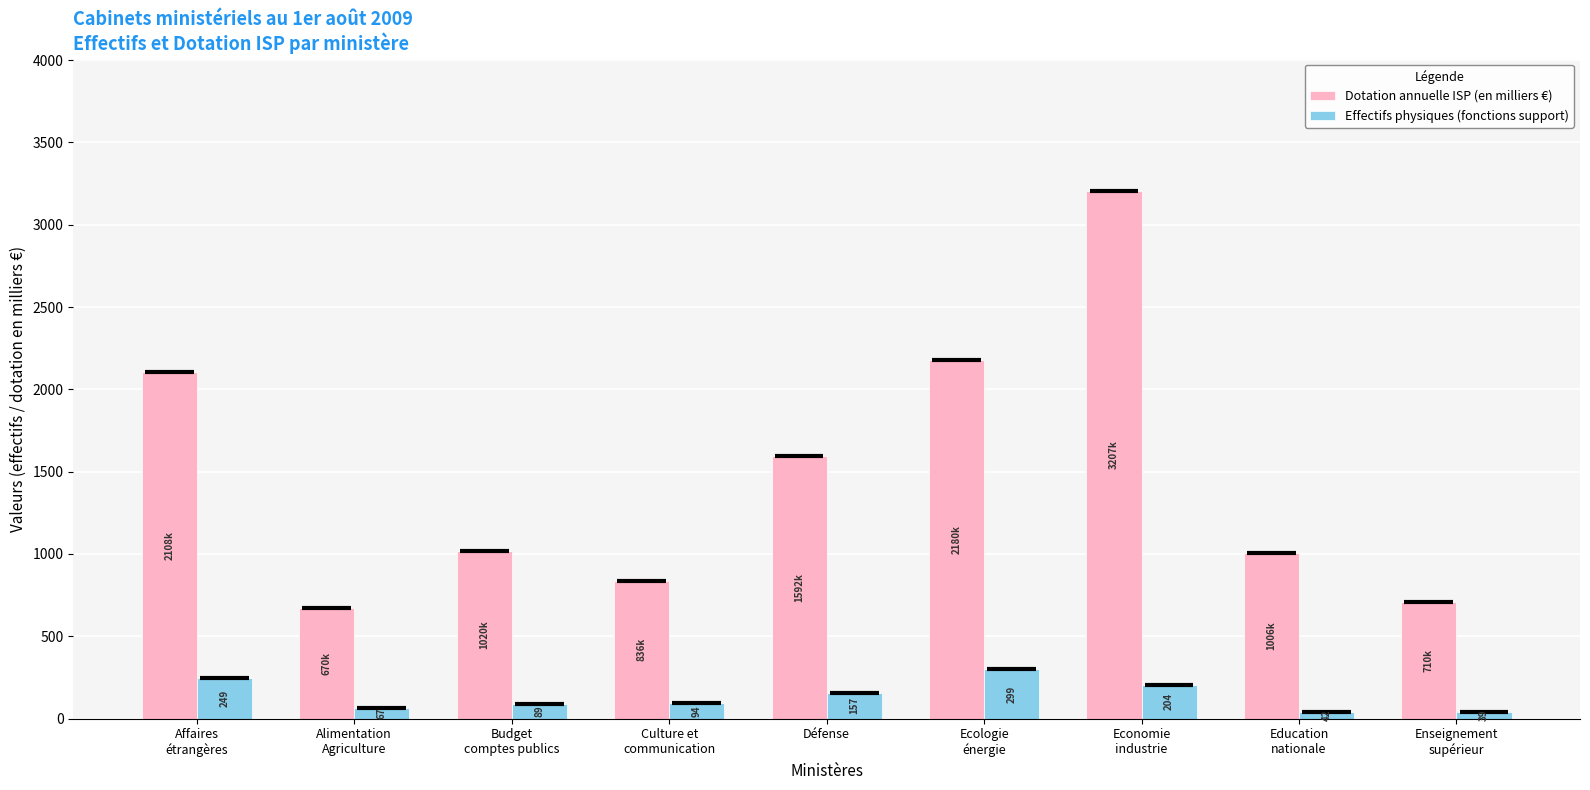

Which series has the largest range (max minus min)?

Dotation annuelle ISP (en milliers €)